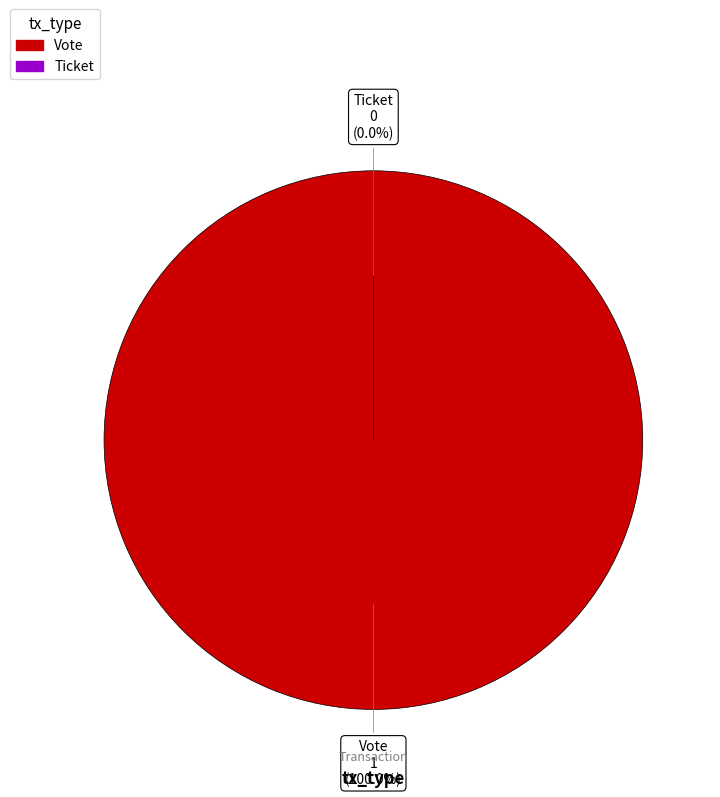

Does any single category account for the majority?

Yes